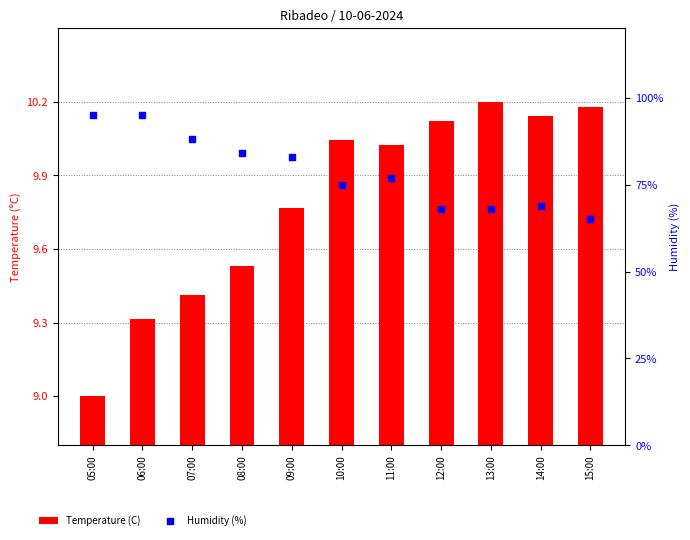

At which category is the sum across all series the highest?

06:00